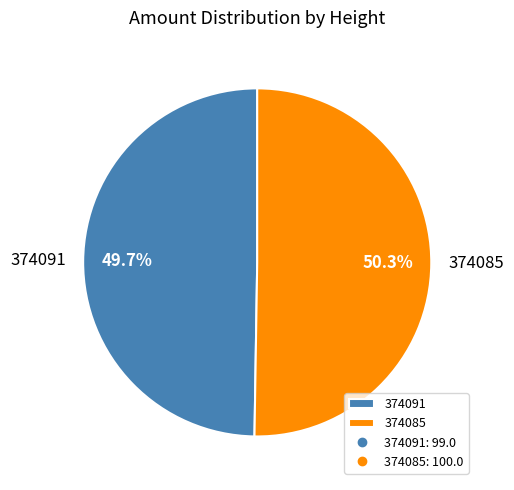

To the nearest percent, what is the difference between the largest and smallest slice percentages?

1%